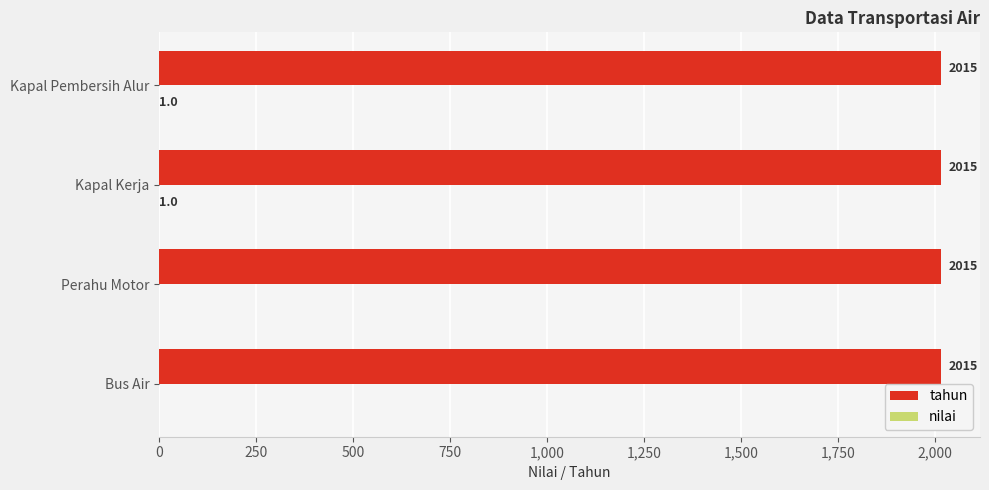

What is the total value across all series at Kapal Kerja?

2016